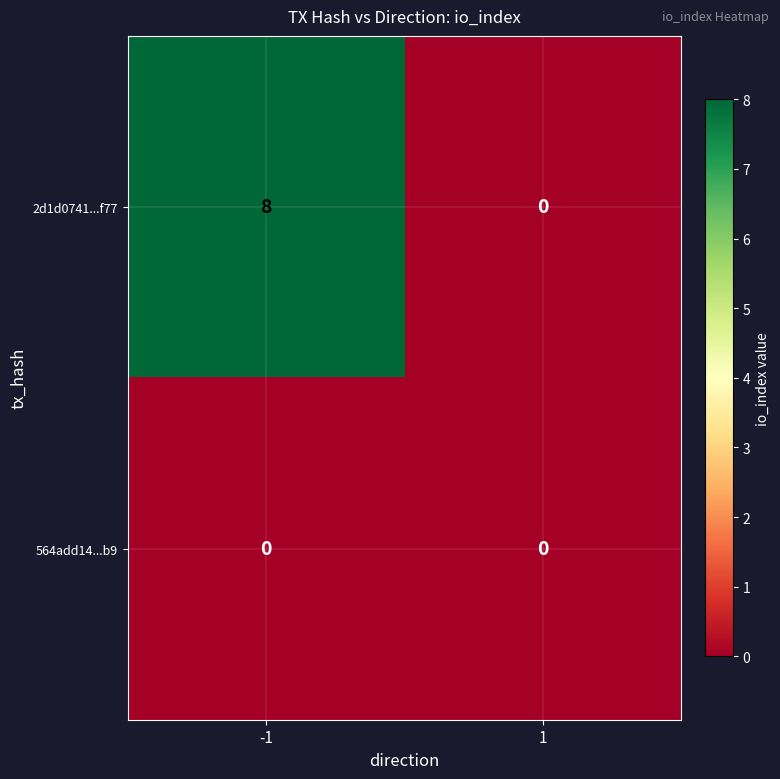

Reading left to right, extract all data points from this chart.

2d1d0741...f77: -1=8	1=0
564add14...b9: -1=0	1=0